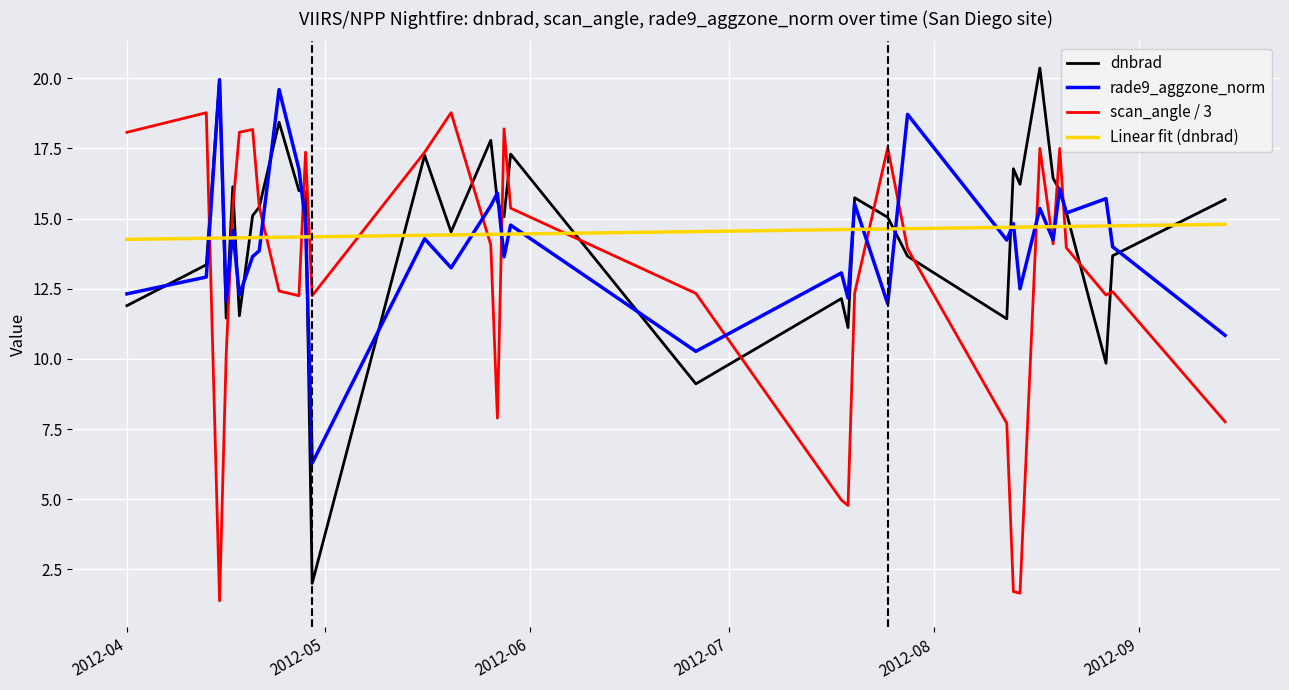

What is the highest value of the rade9_aggzone_norm series?

19.9